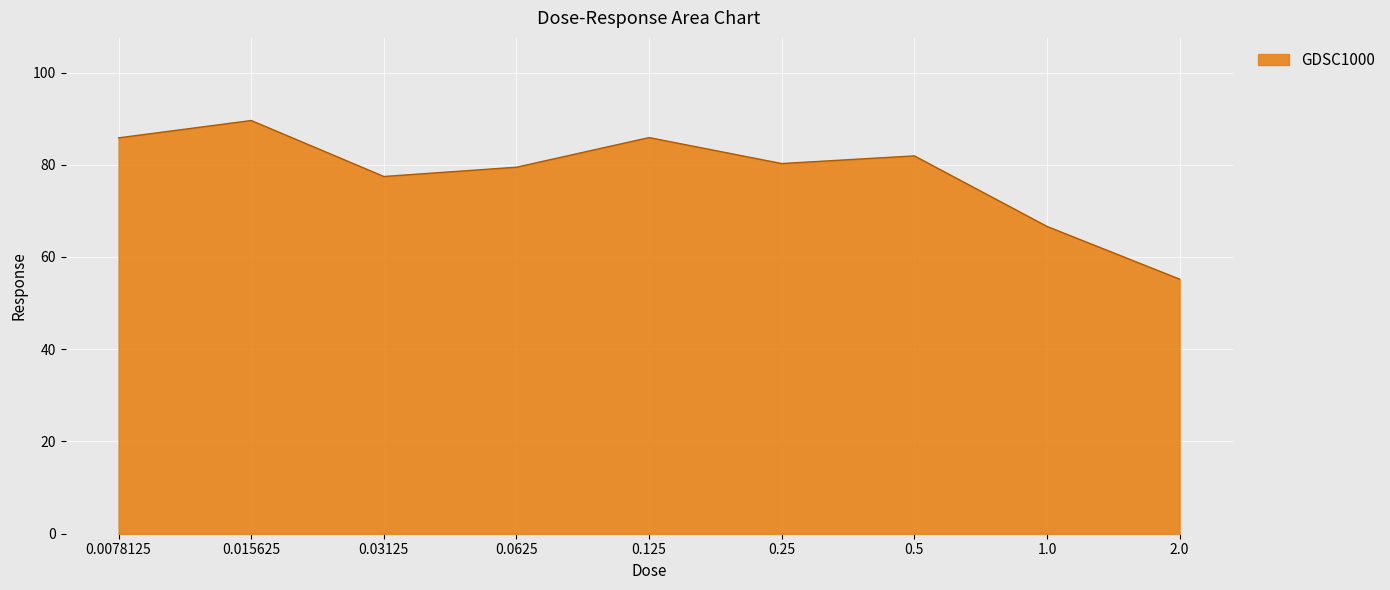

What is the smallest value displayed?

55.2